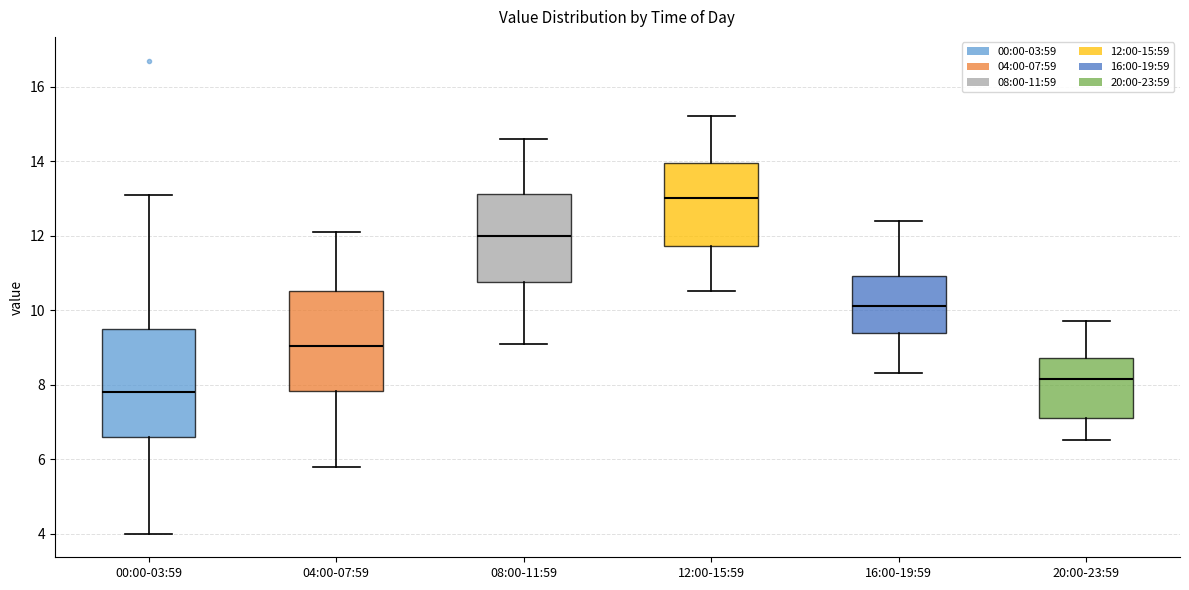

Comparing the boxes themselves (not the whiskers), which one is the tallest?

00:00-03:59